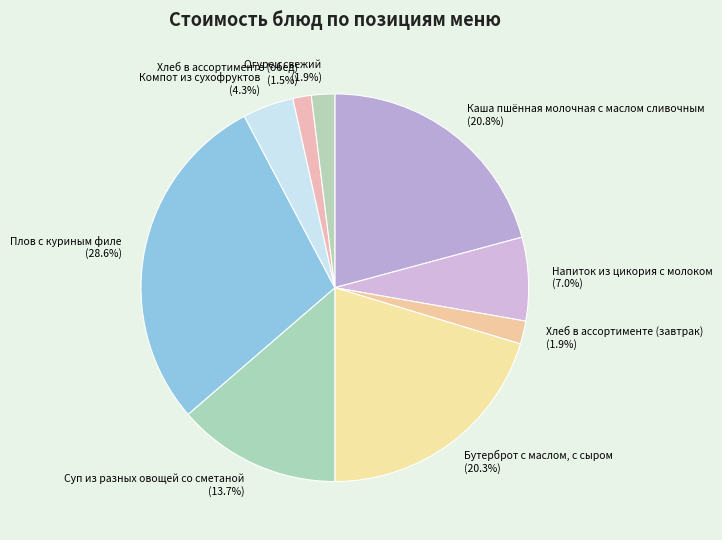

Does any single category account for the majority?

No